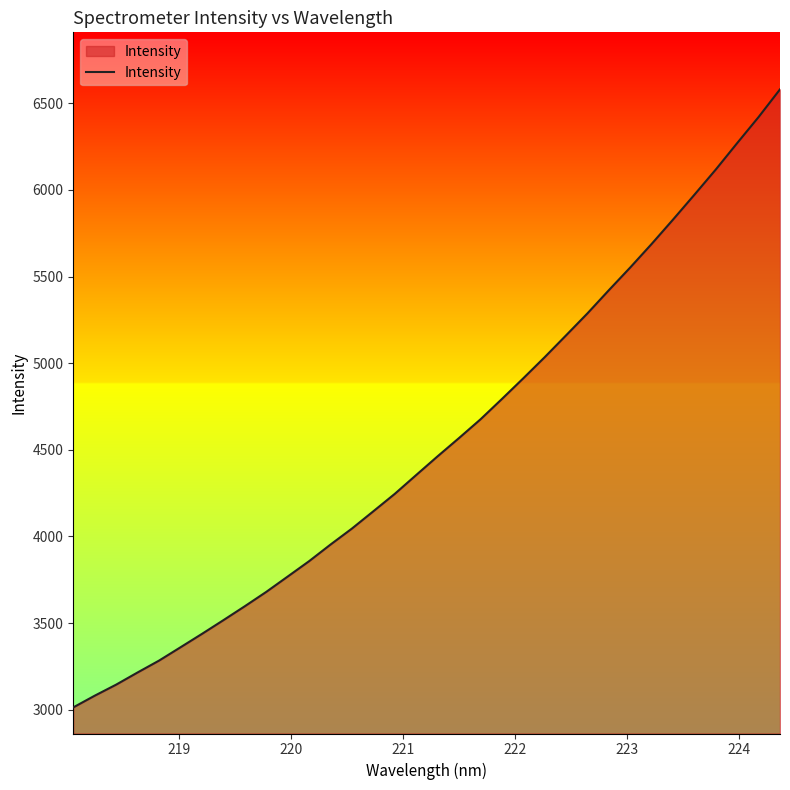

What is the minimum value shown in the chart?

3013.7